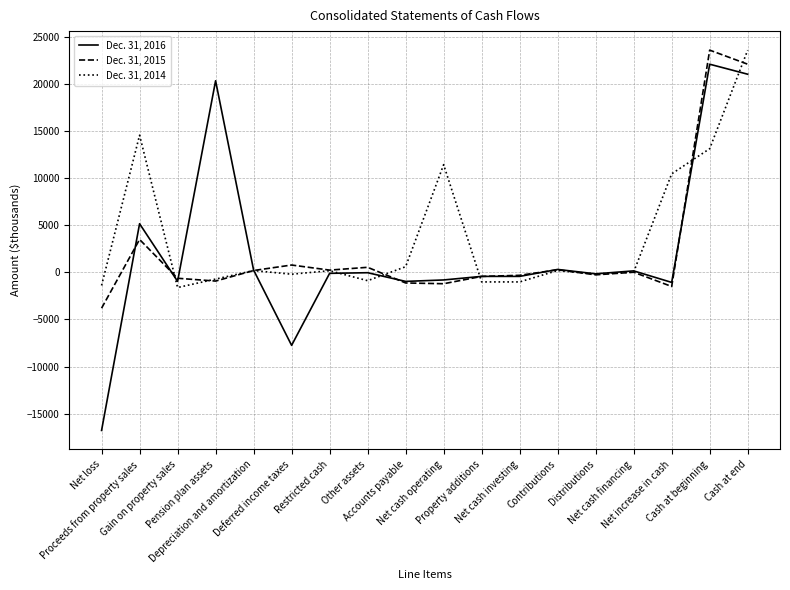

Which category has the lowest value in the Dec. 31, 2015 series?

Net loss